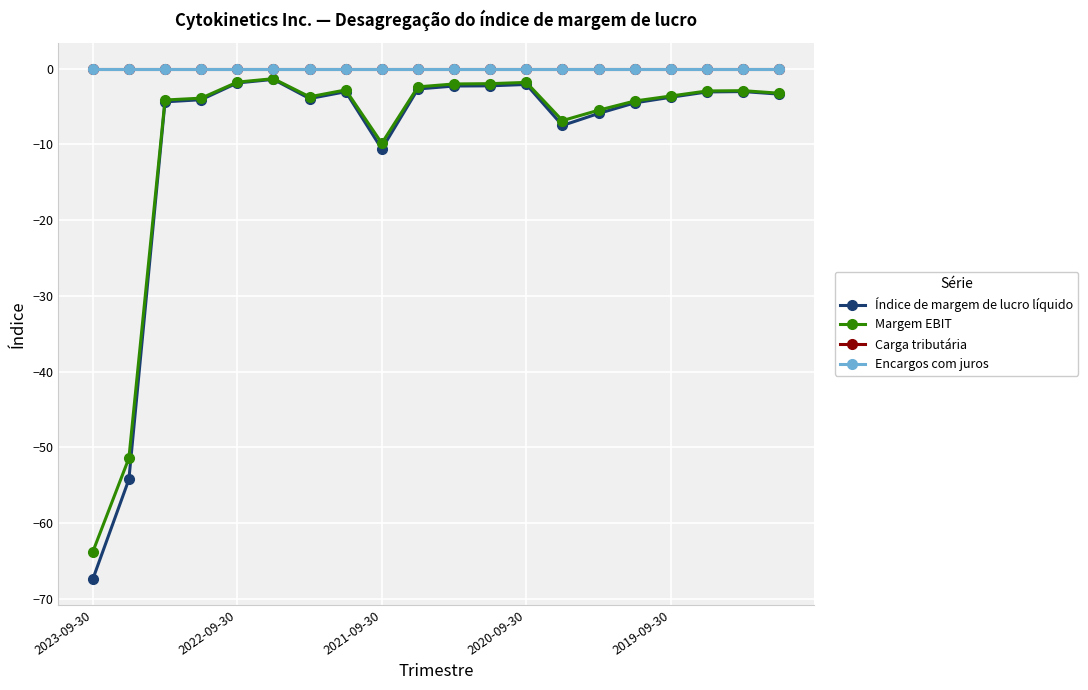

Is this an area chart (filled region under the line)?

No